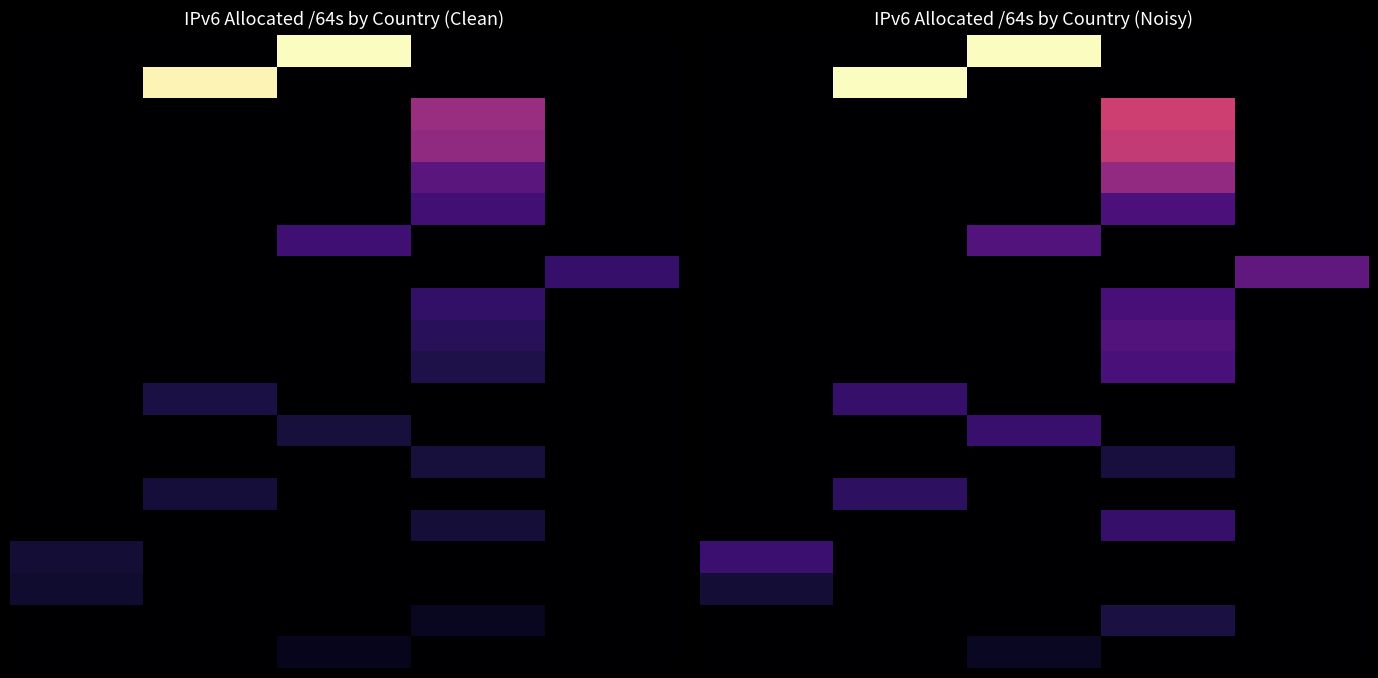

What is the spread (max minus min) of values at 3?

0.6